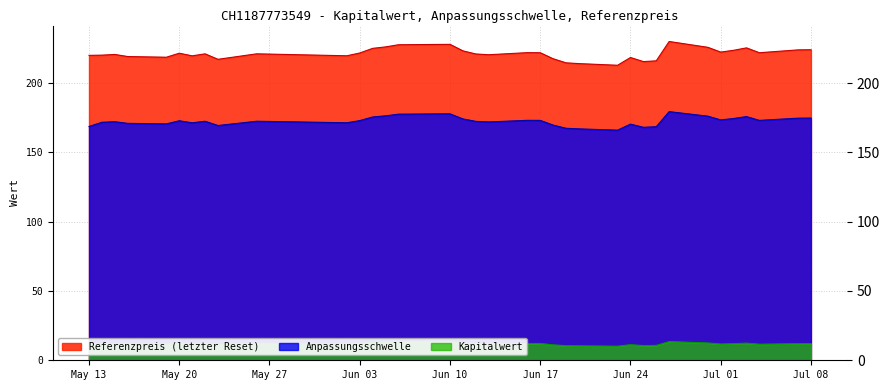

What is the sum of the Referenzpreis values at 2025-06-02 and 2025-05-19?

438.4